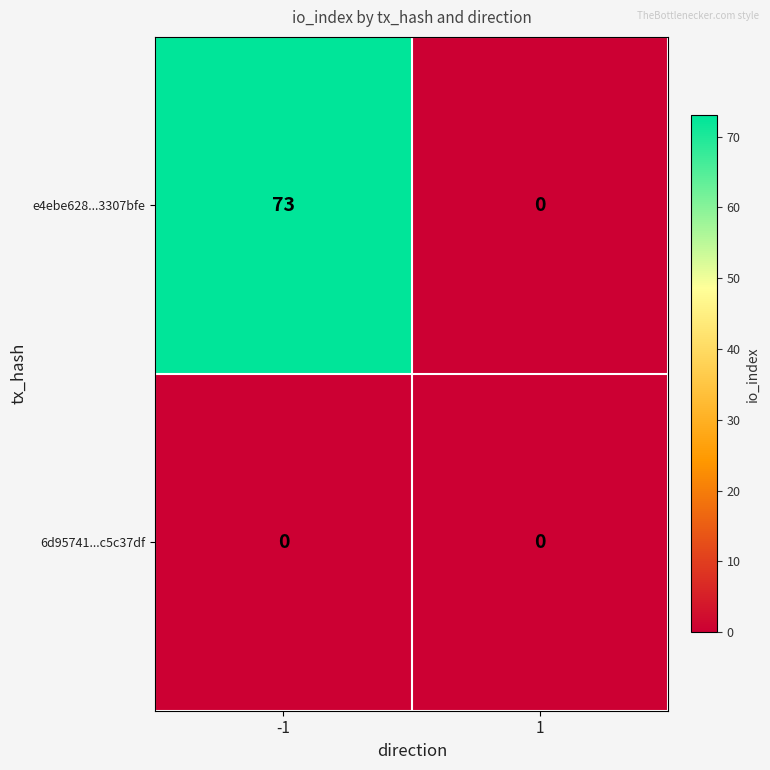

Is the value of e4ebe628...3307bfe at -1 greater than the value of 6d95741...c5c37df at 1?

Yes